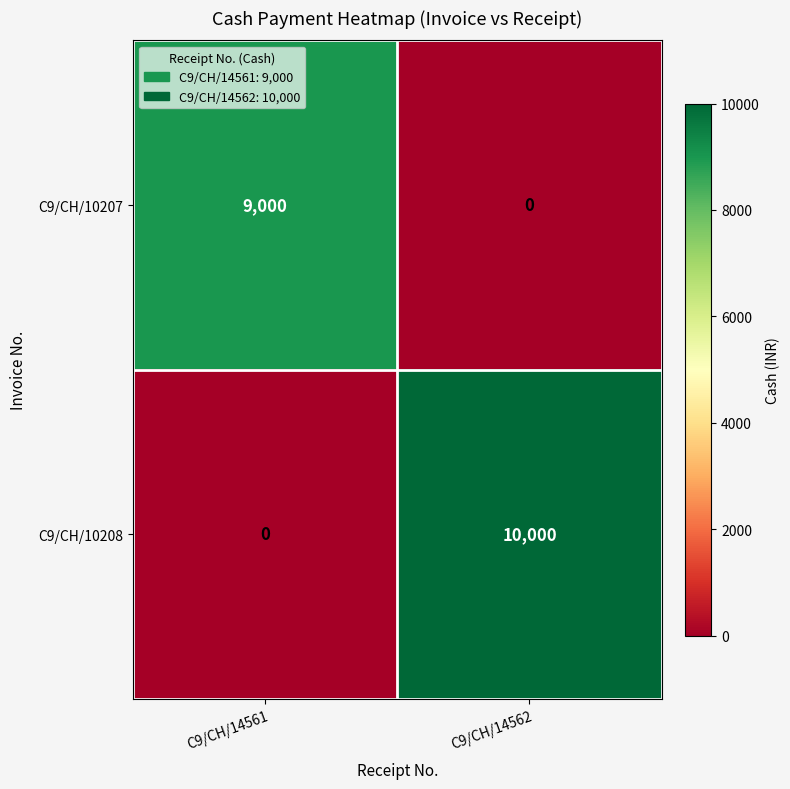

What value does the C9/CH/10208 series have at C9/CH/14562, to the nearest 10?

10000